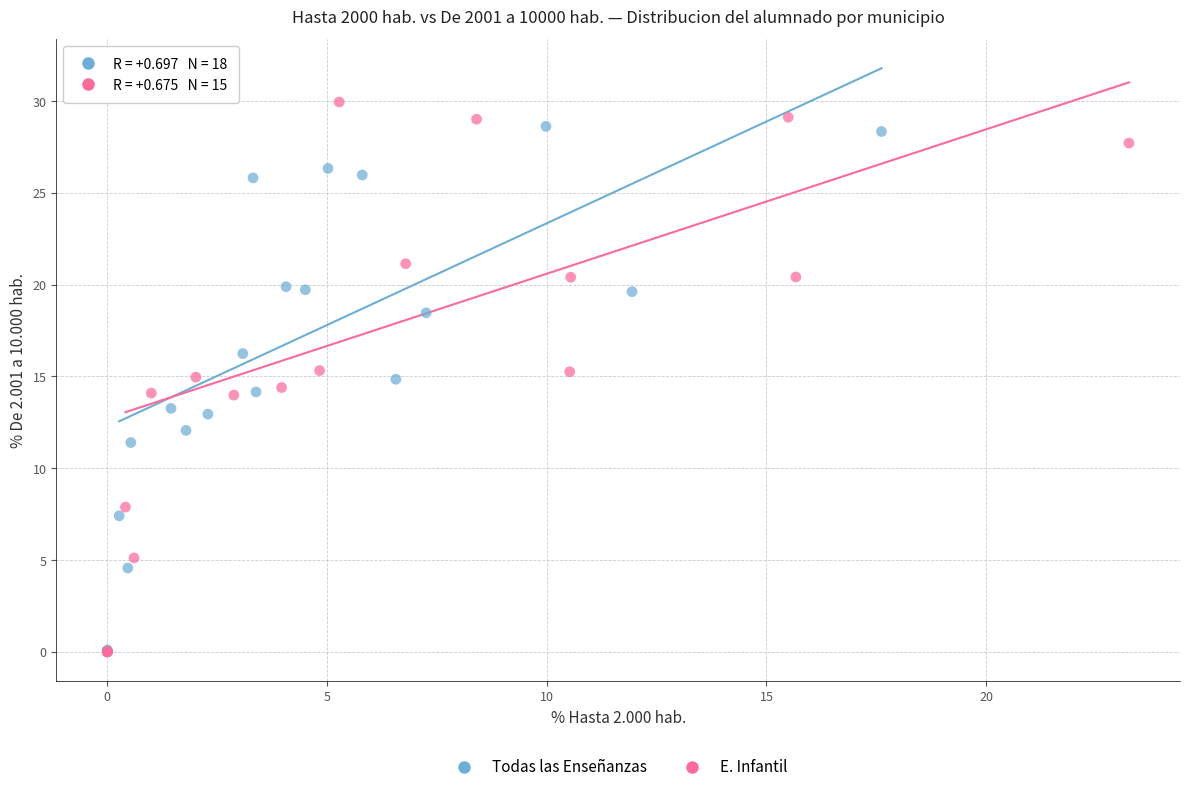

What are all the series names shown in the legend?

Todas las Enseñanzas, E. Infantil